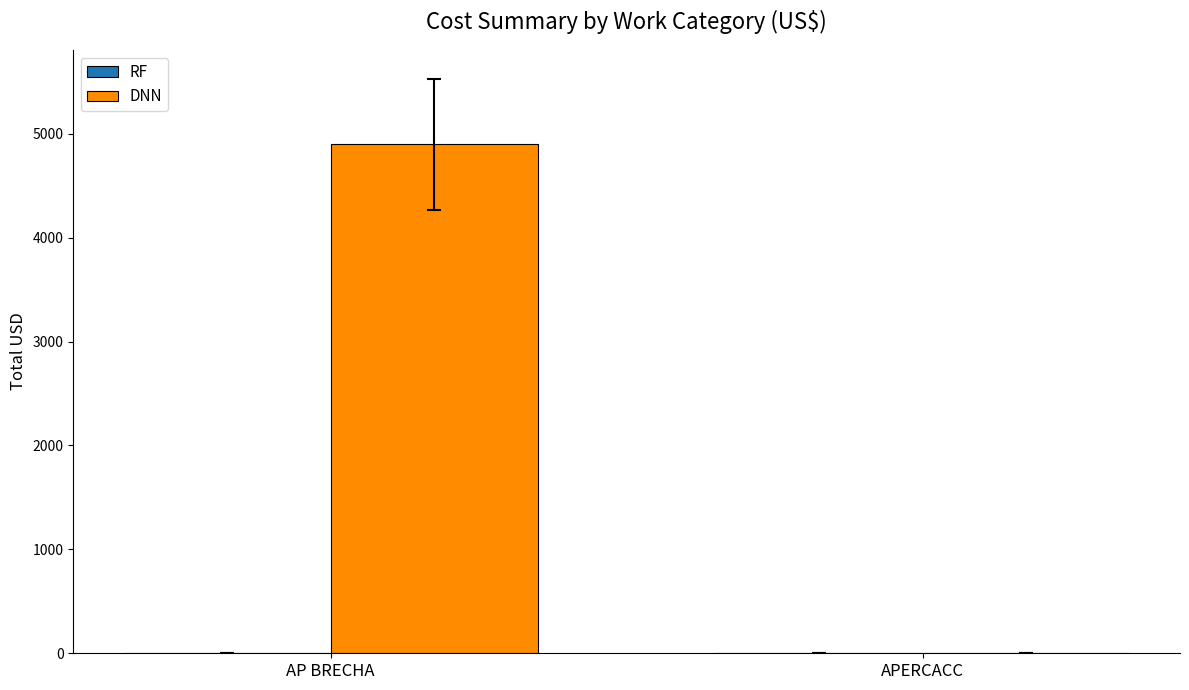

Which series changed the most between AP BRECHA and APERCACC?

DNN